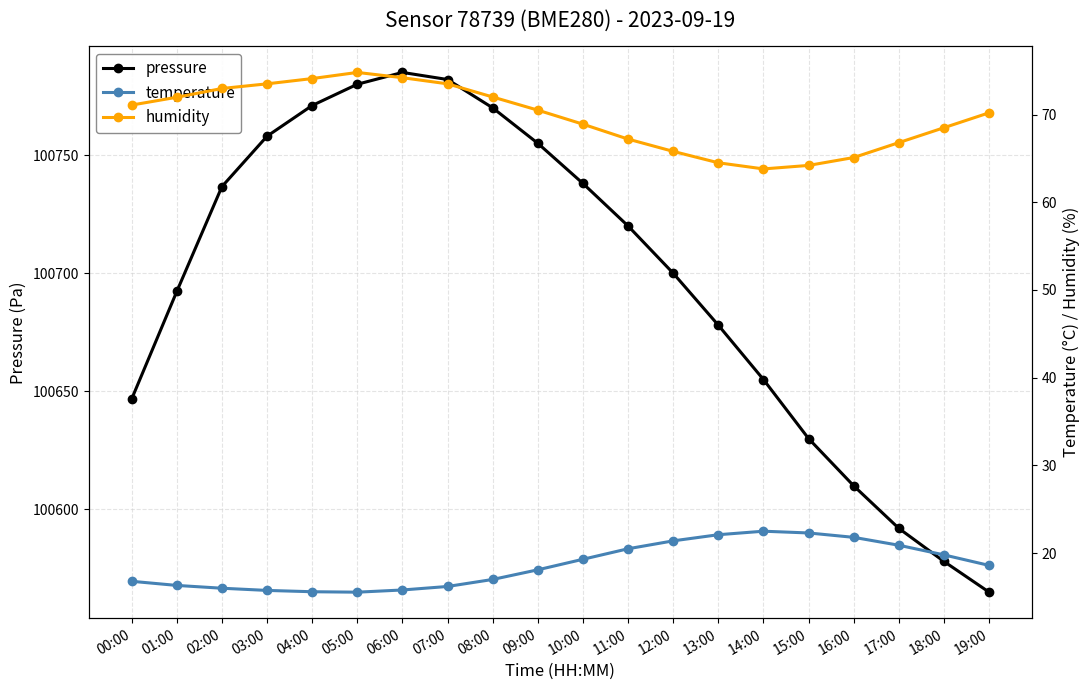

True or false: temperature and humidity intersect in this chart.

False